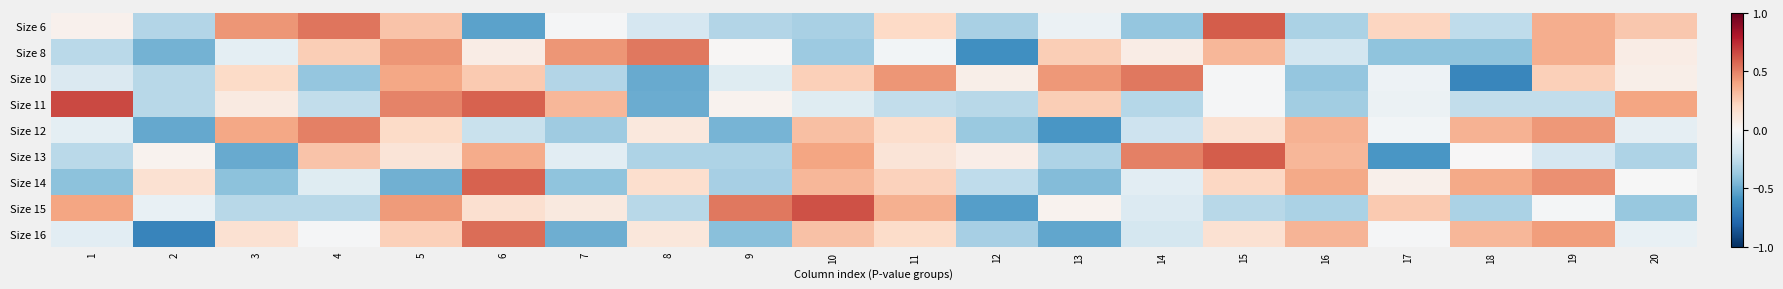

Which series changed the most between 2 and 10?

Size 16